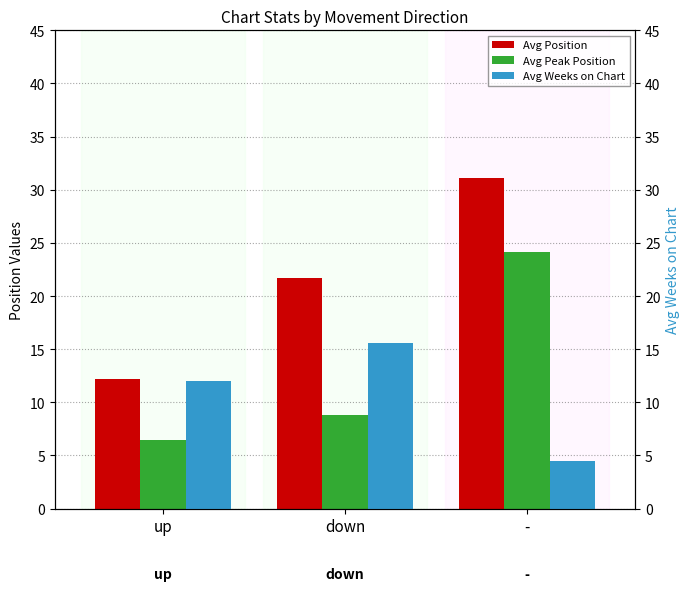

What is the spread (max minus min) of values at down?

12.8